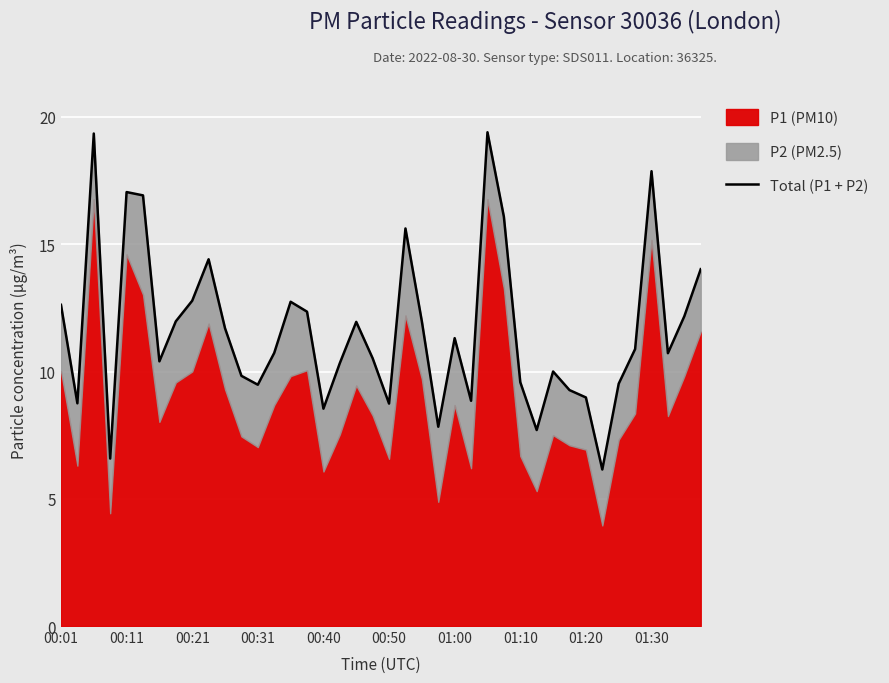

How many interior local valleys (lower than both neighbors) does the data have?

11